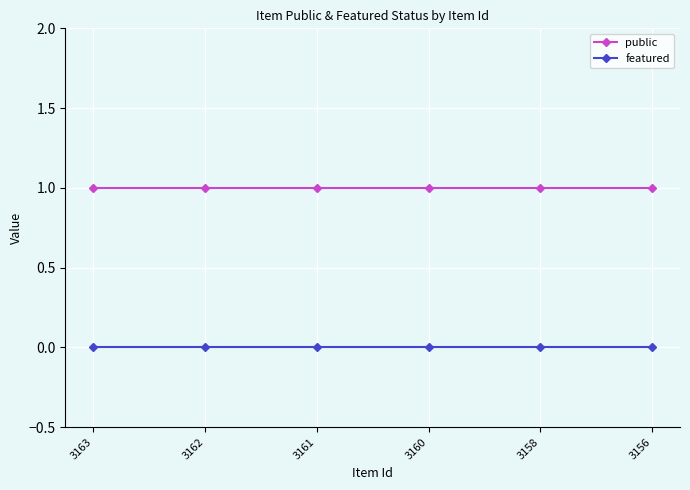

True or false: public and featured intersect in this chart.

False